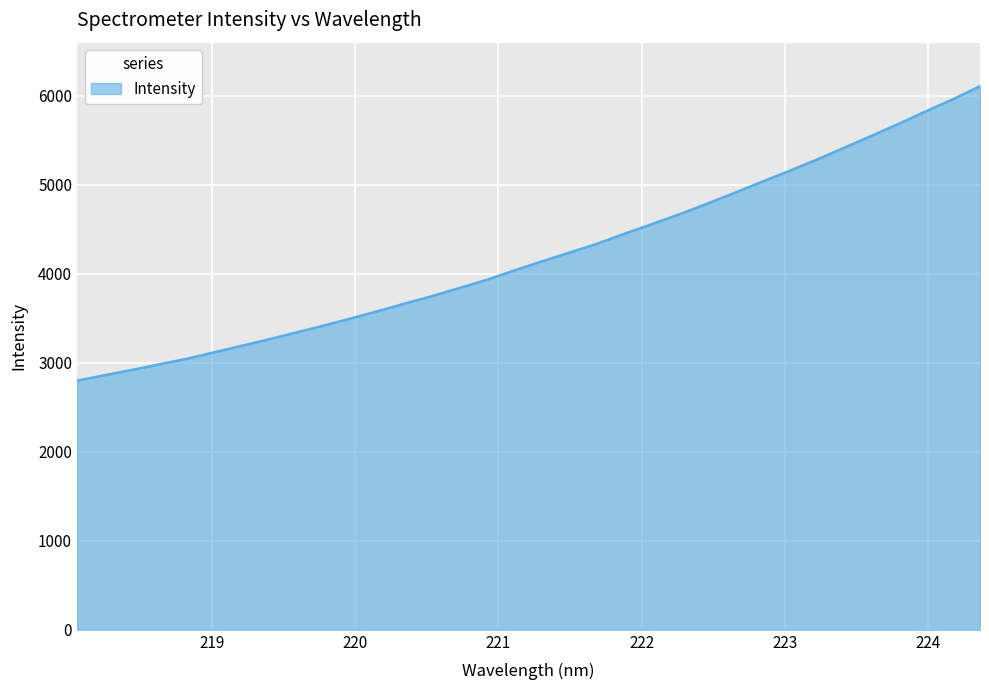

What is the maximum value shown in the chart?

6109.1